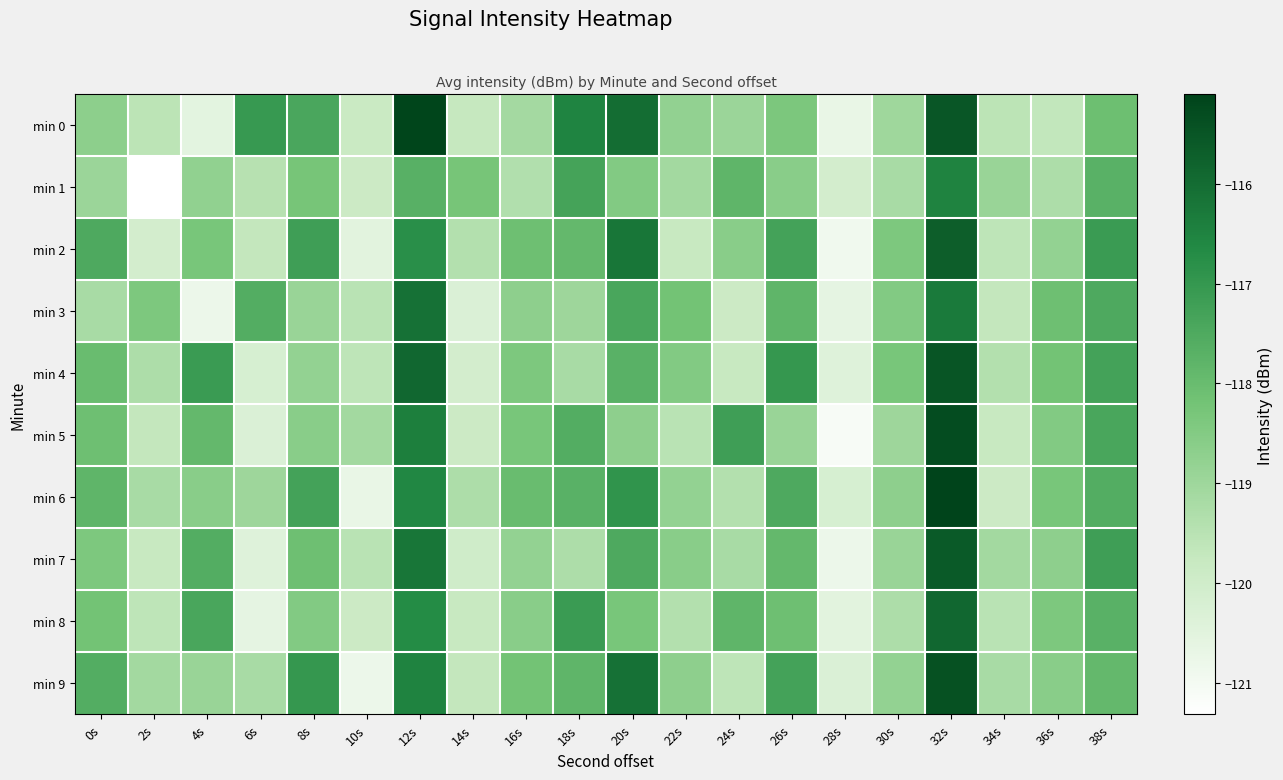

Which series has the largest range (max minus min)?

min 5